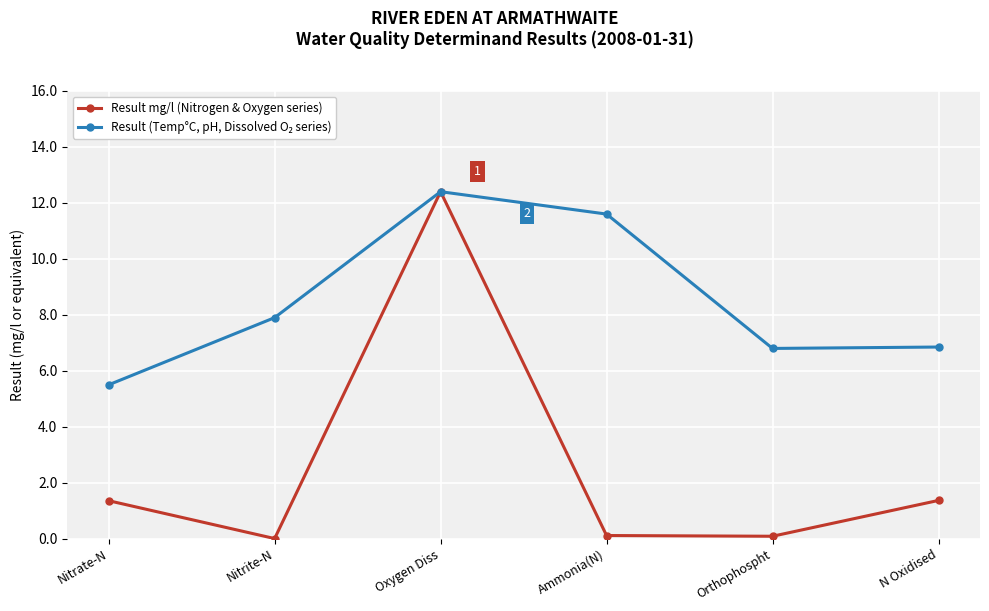

What is the label of the 6th point from the left?

N Oxidised